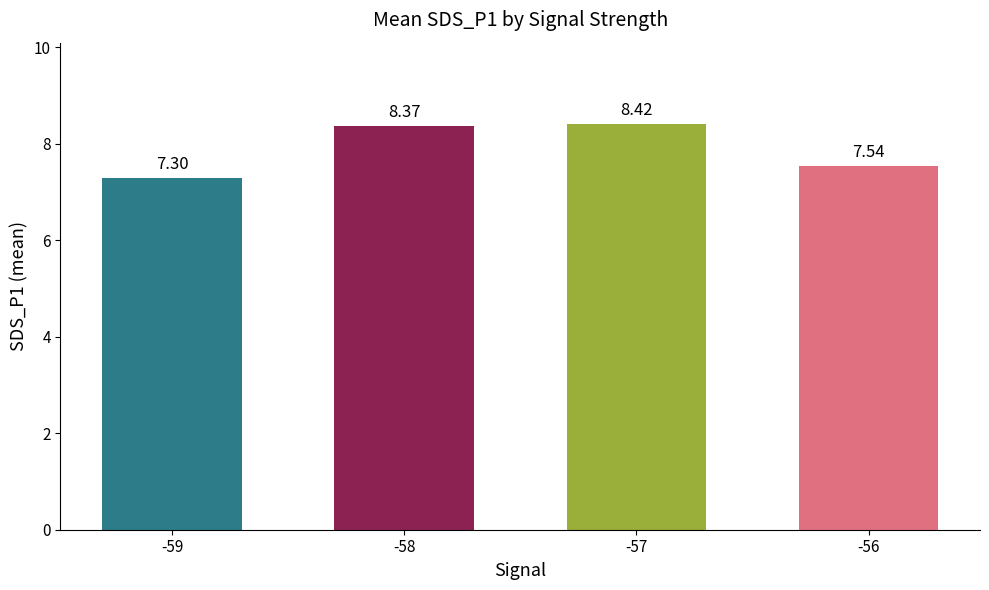

Are the bars horizontal?

No